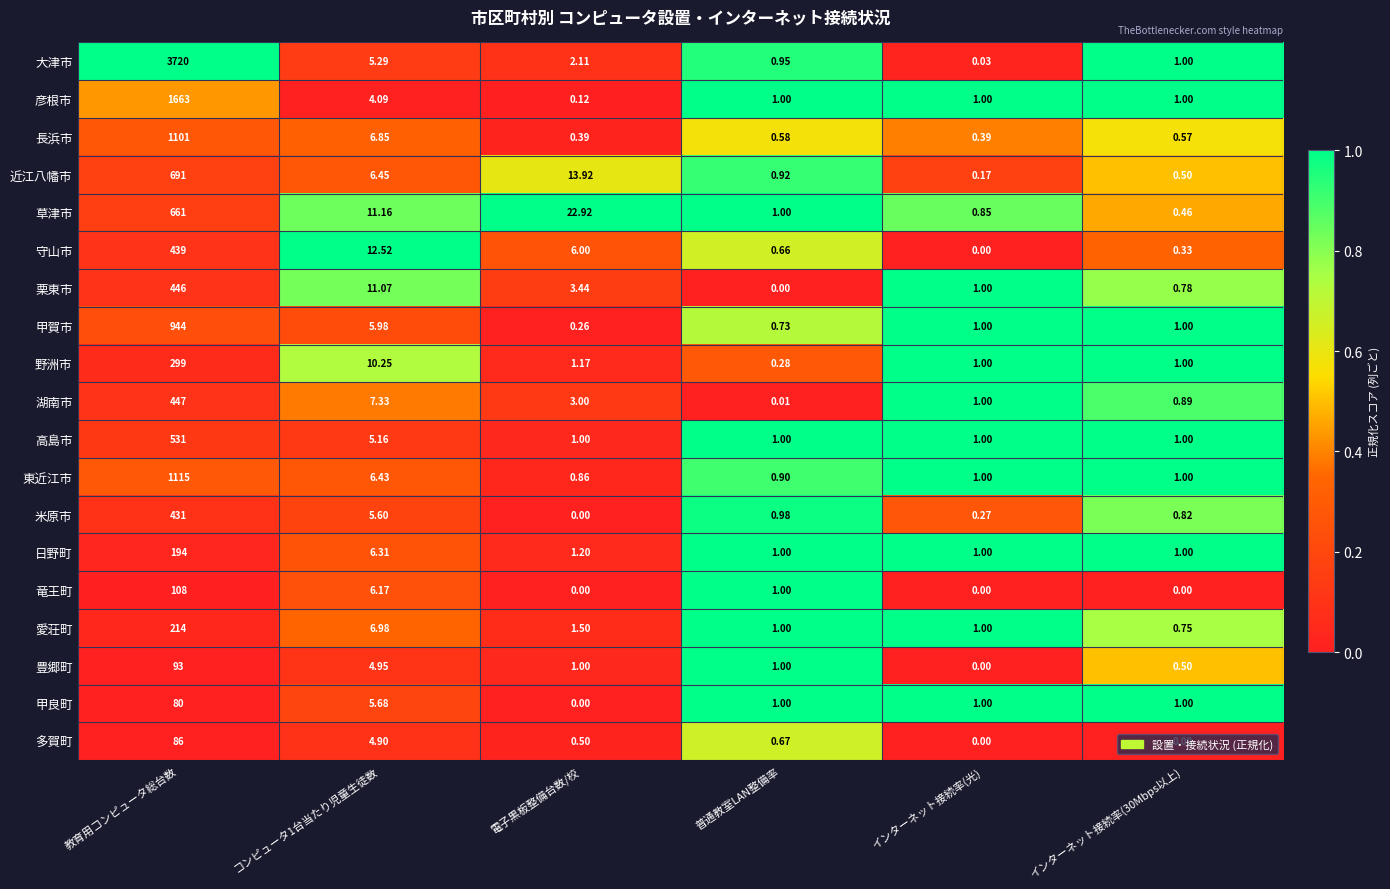

At which label does 彦根市 reach its peak?

教育用コンピュータ総台数